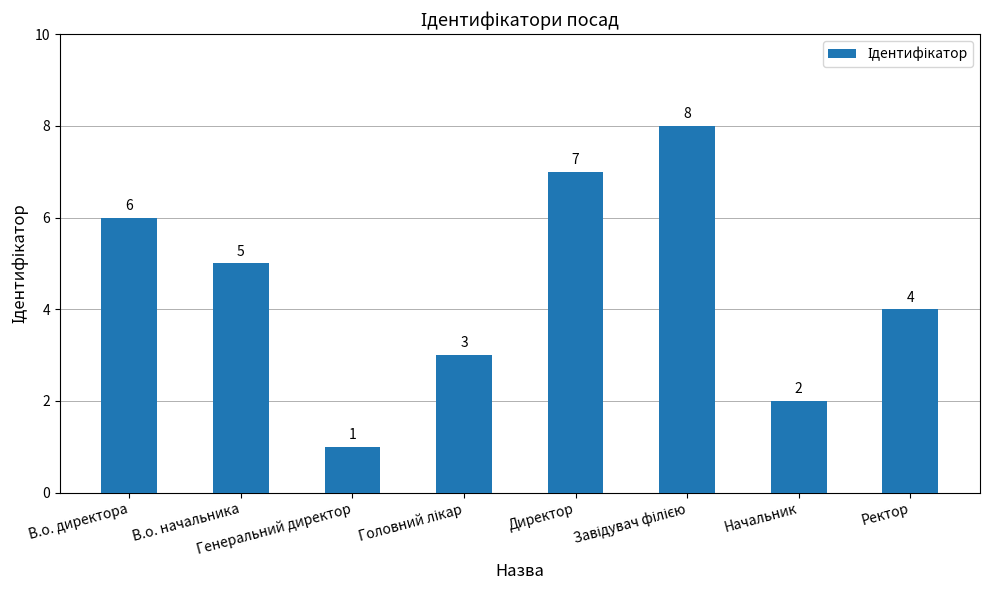

What is the difference between the maximum and second lowest values?

6